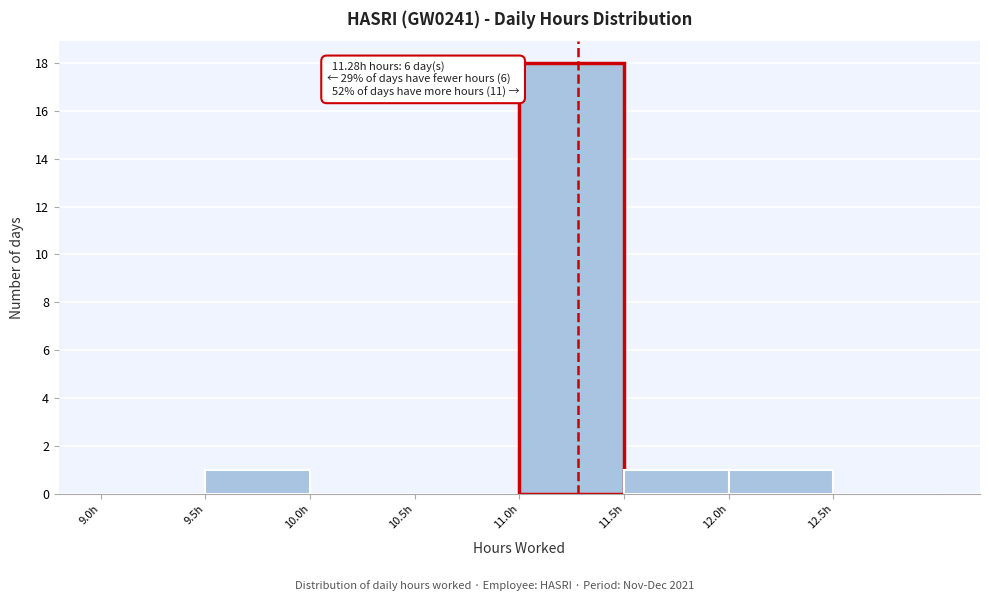

Which range on the x-axis has the tallest bar?

11.0 to 11.5